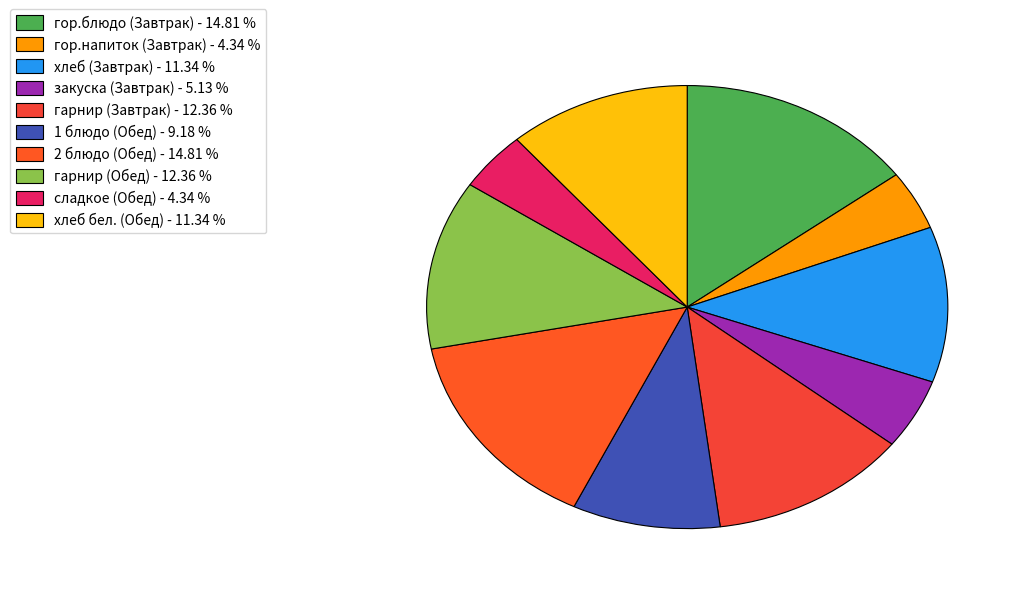

To the nearest percent, what is the average slice percentage?

10%